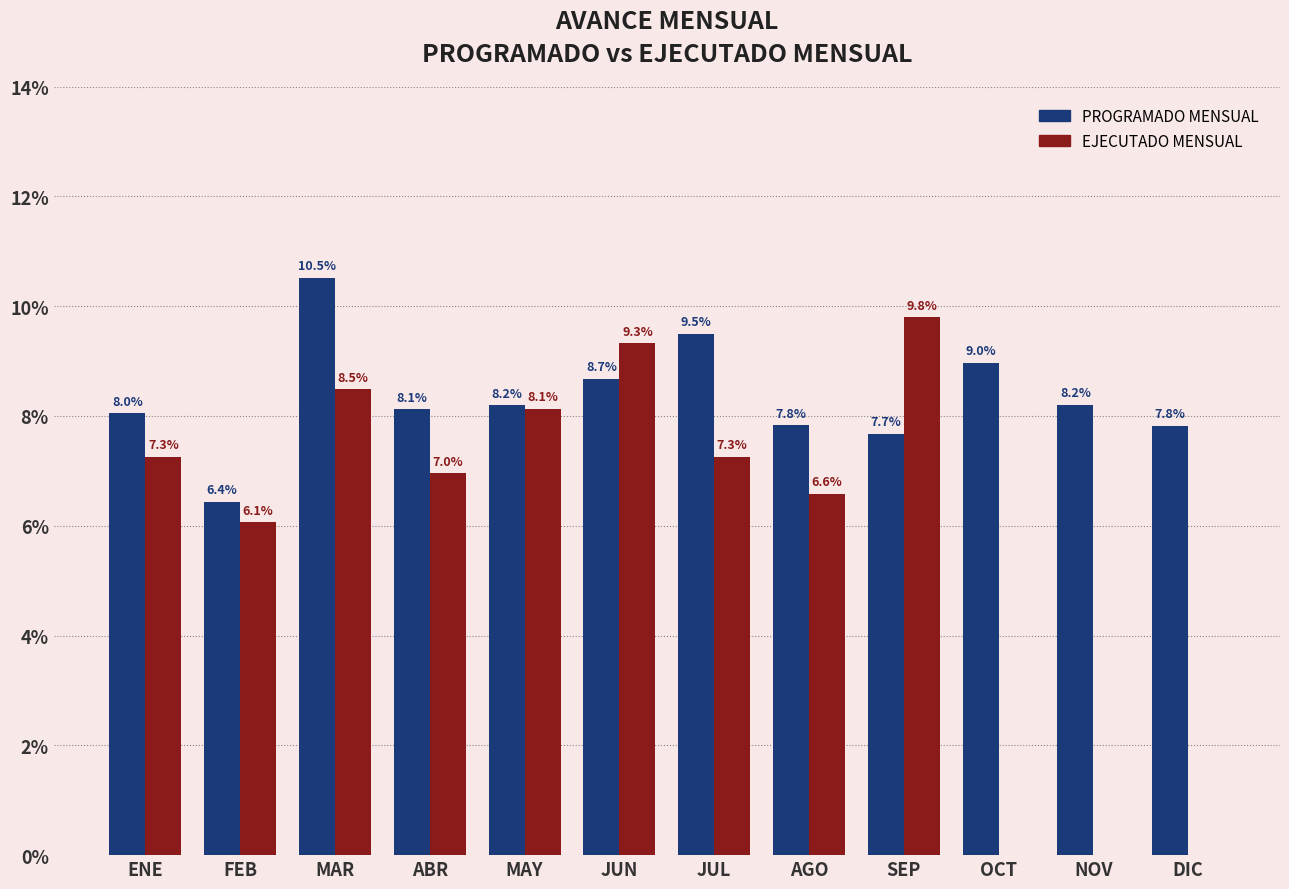

What are all the series names shown in the legend?

PROGRAMADO MENSUAL, EJECUTADO MENSUAL